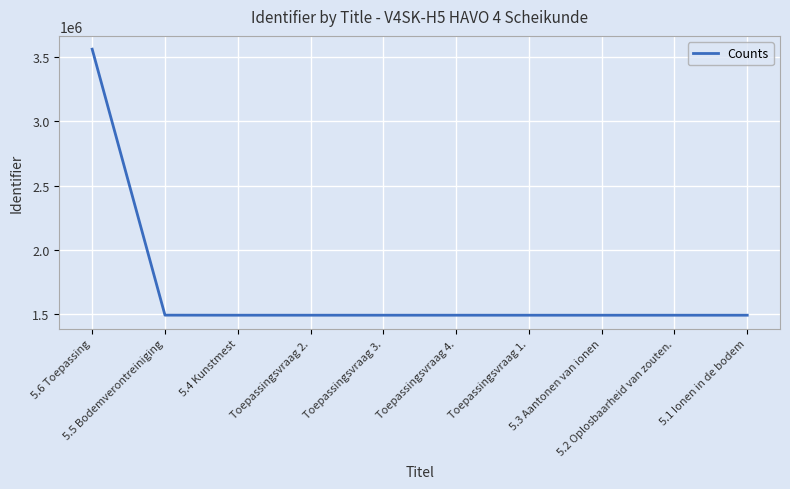

What is the average value?

1700173